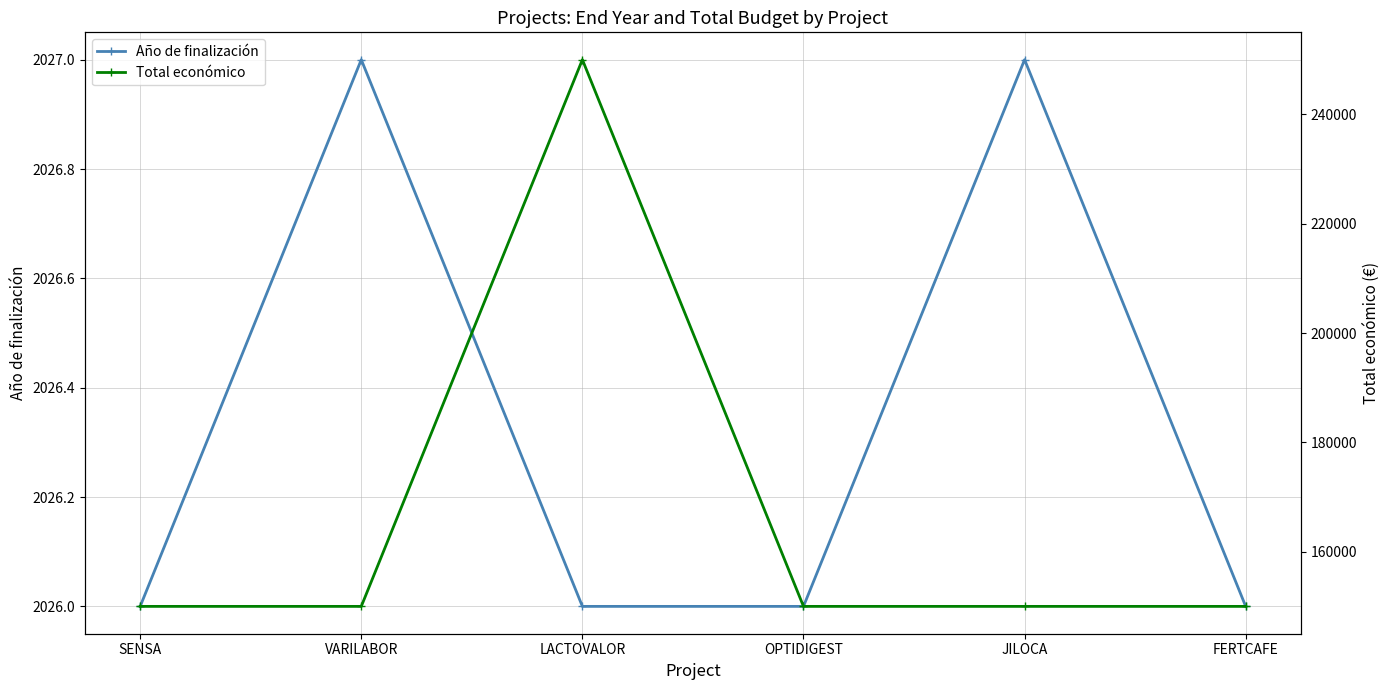

What are all the series names shown in the legend?

Año de finalización, Total económico